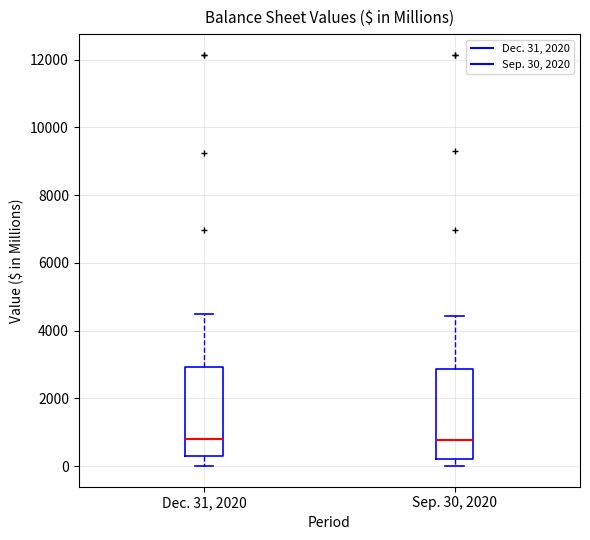

Reading left to right, transcribe this box plot: for each box, give where its median line is, the range the box spans, and where its two whiskers end, as read against the y-axis. The values are not printed on the chart, so give them approximately, as read against the axis.

Dec. 31, 2020: median 800, box 200 to 3000, whiskers 0 to 4400
Sep. 30, 2020: median 800, box 200 to 2800, whiskers 0 to 4400